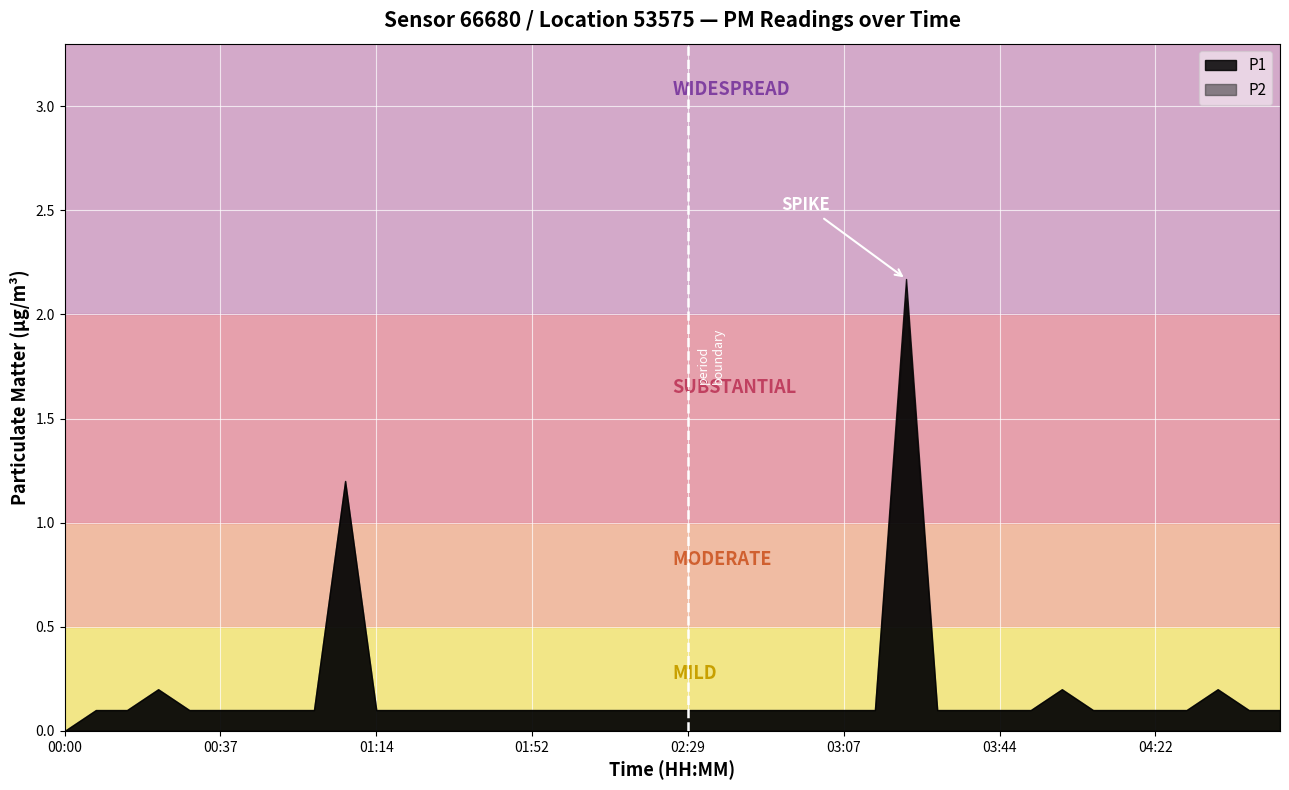

Rank the series at 06:30 from lowest to highest value.

P1, P2